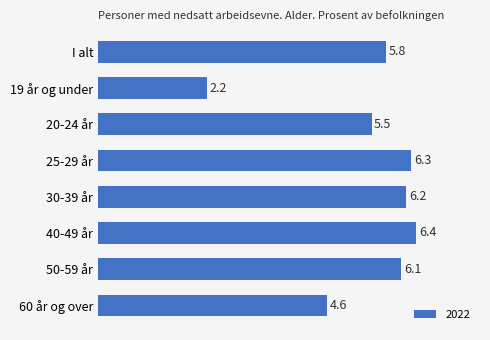

What is the greatest value displayed?

6.4